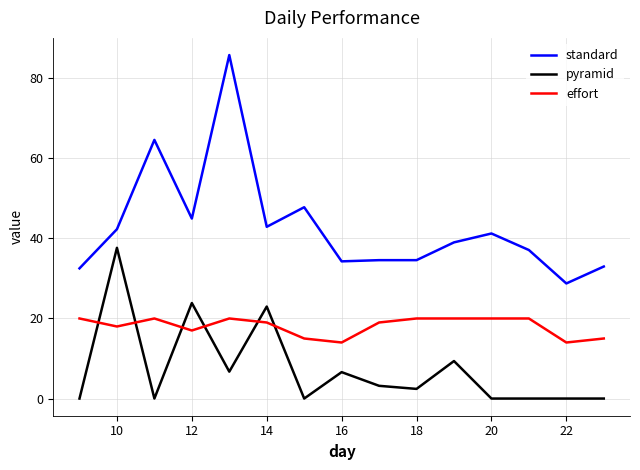

True or false: effort and standard intersect in this chart.

False